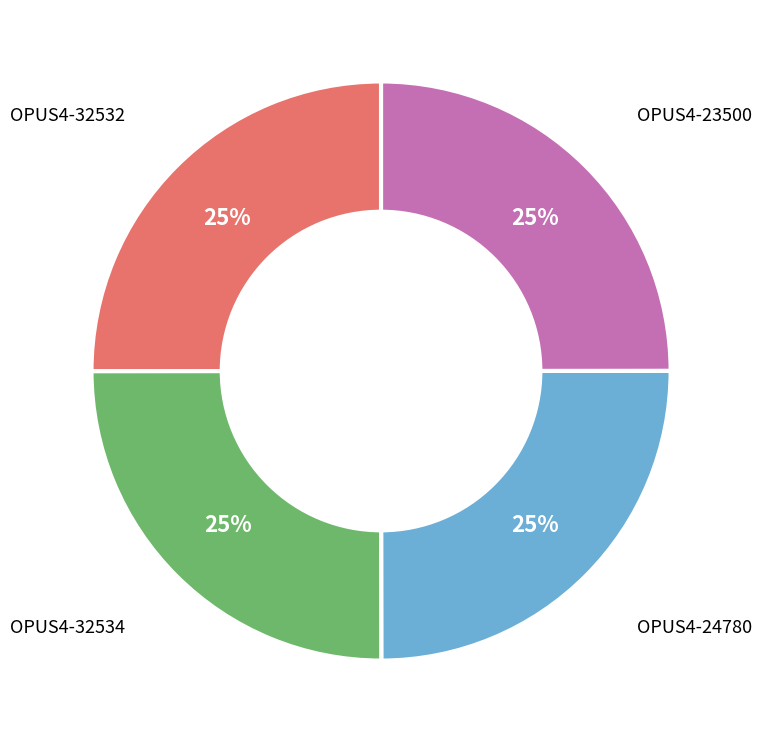

To the nearest percent, what percentage of the pie is OPUS4-32532?

25%